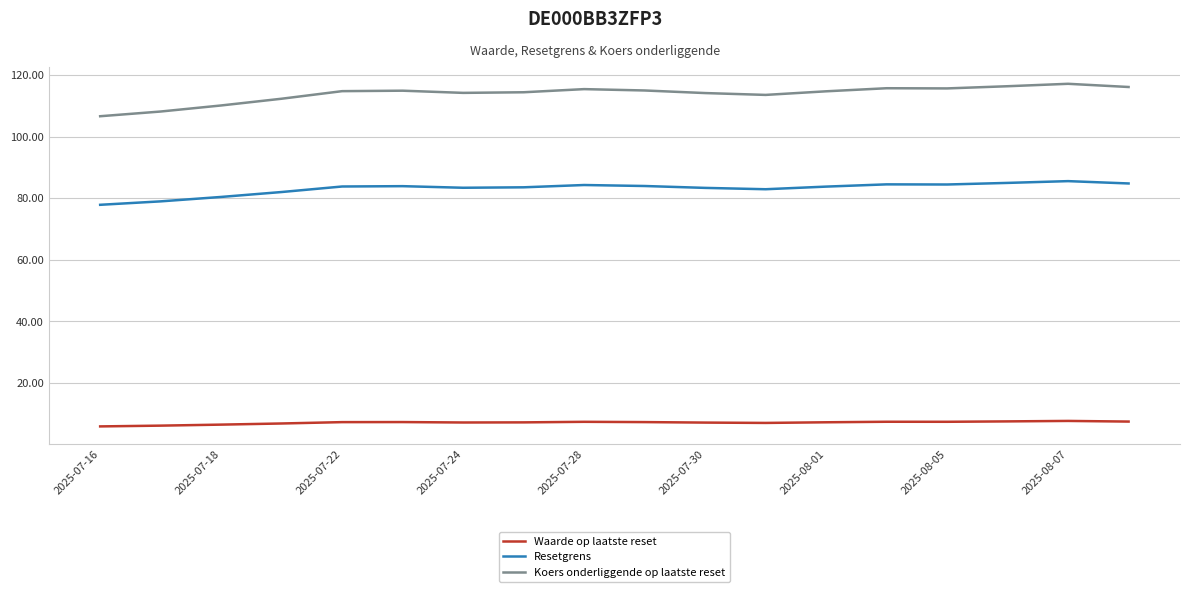

Does the chart display data point markers on the line(s)?

No